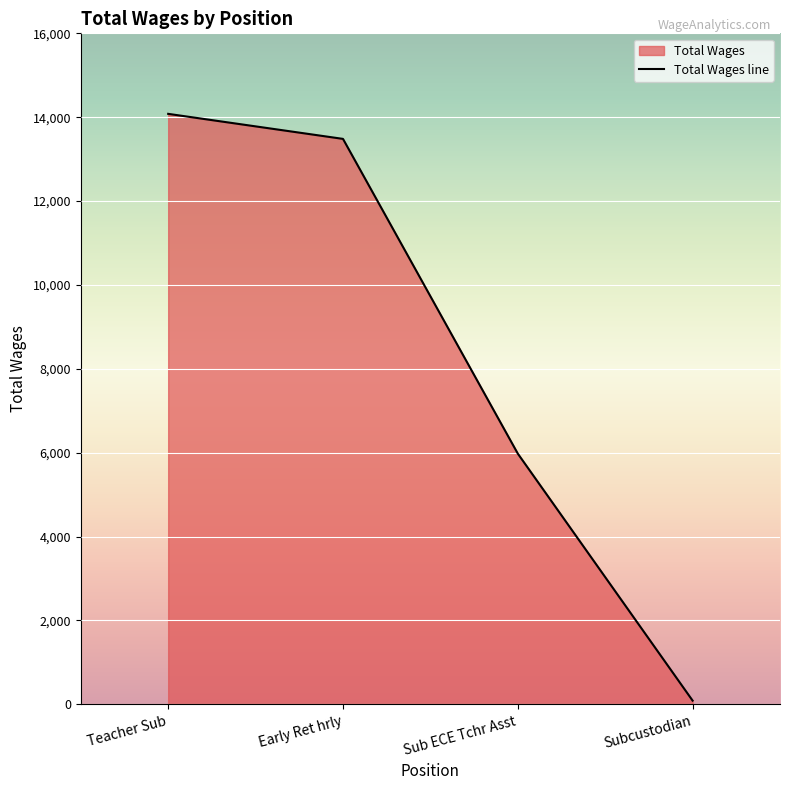

At which label does the data first exceed 13483?

Teacher Sub